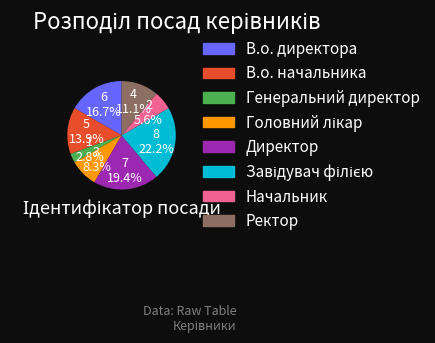

True or false: Начальник accounts for 1% of the total.

False